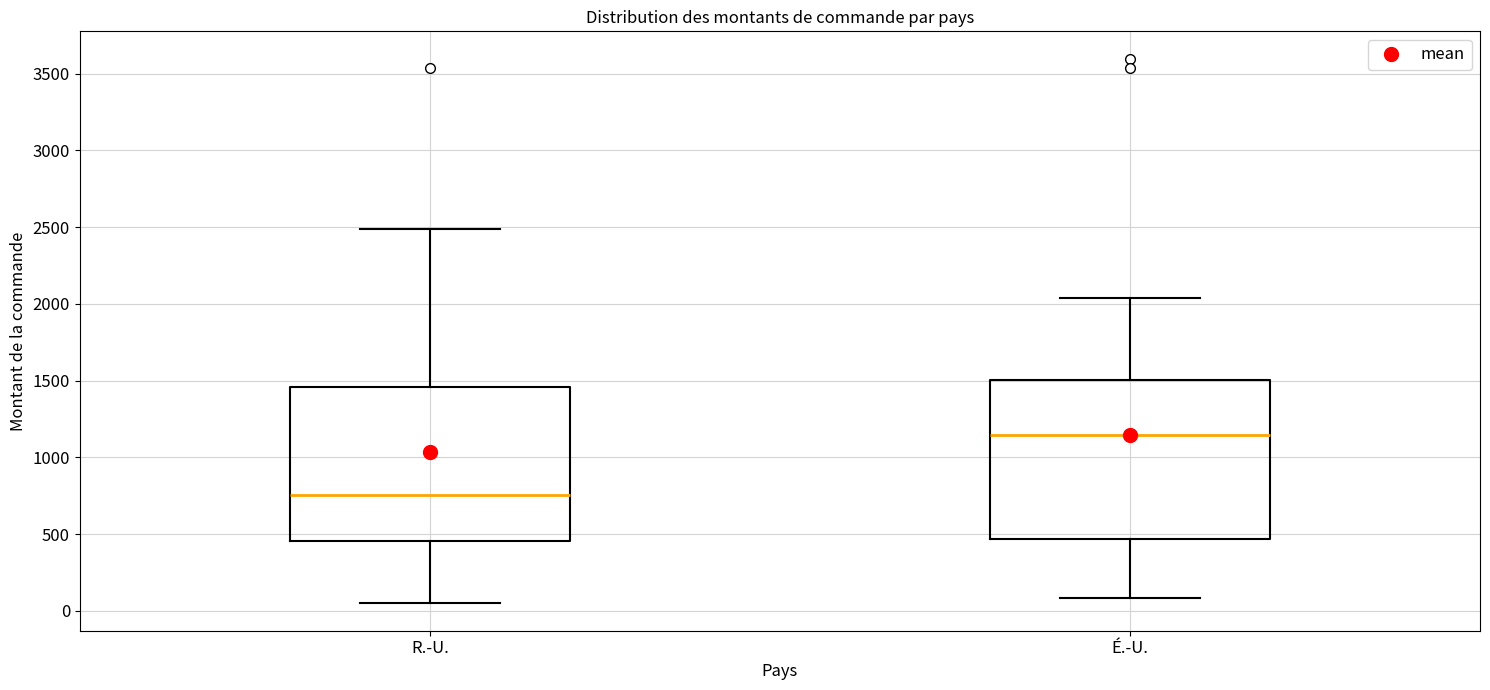

Where is the lower edge of the box for É.-U. on the y-axis? The values are not printed on the chart, so give them approximately, as read against the axis.

450